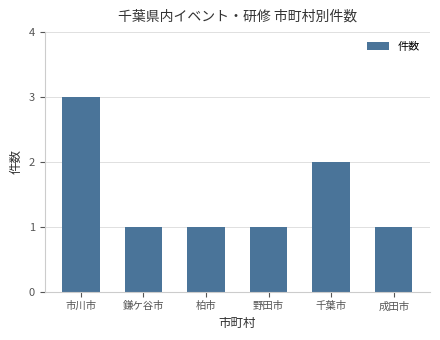

Approximately how many times larger is the value at 野田市 compared to 鎌ケ谷市?

1.0